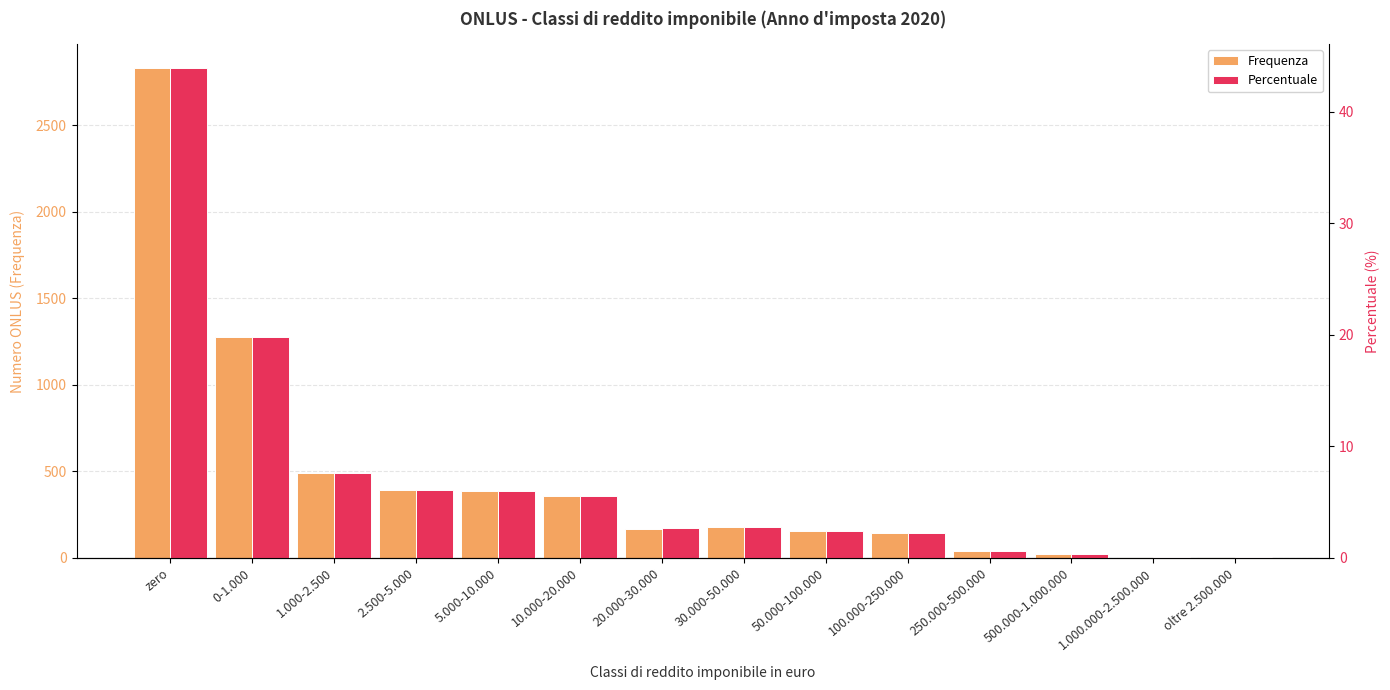

What is the difference between the maximum and second lowest values in the Percentuale series?

43.8